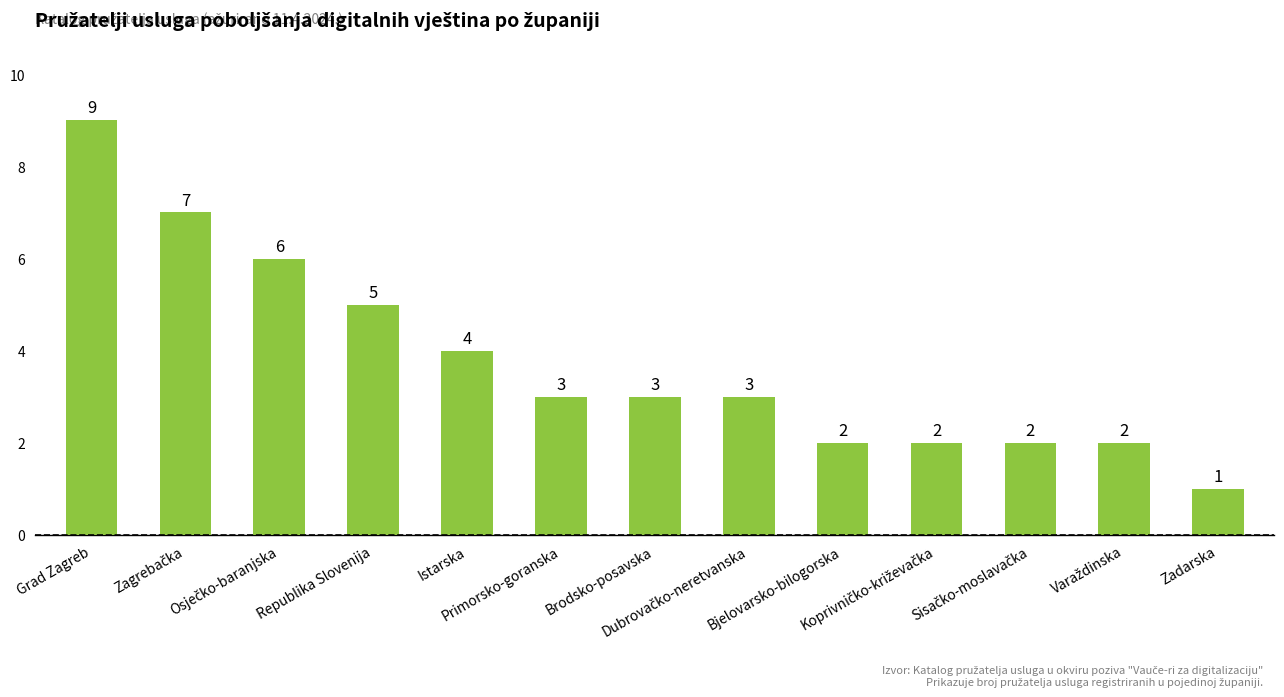

How many values are between 2 and 5?

9